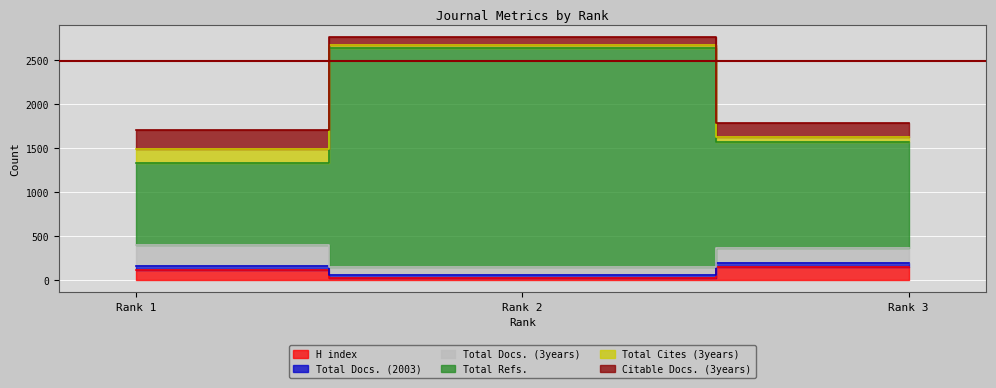

What is the value of the H index point at the 3rd from the left?

150